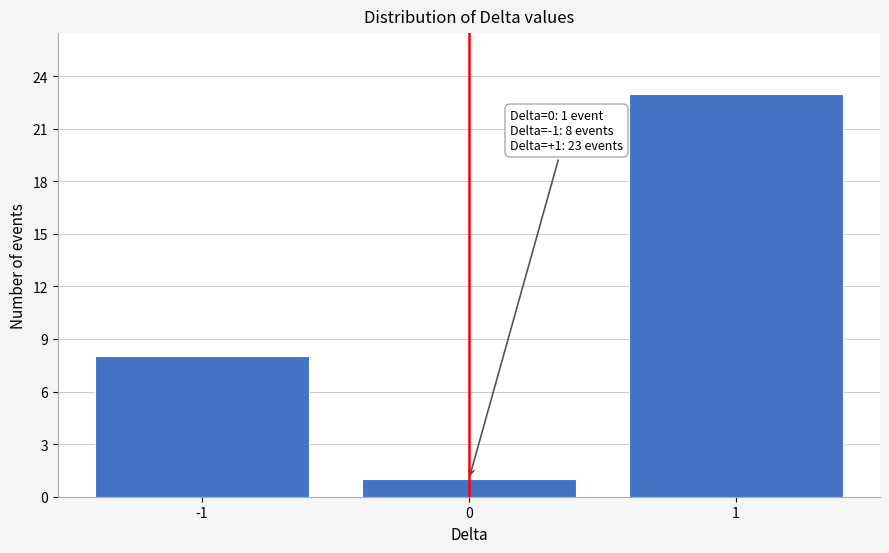

Reading left to right, list all the values displayed in this chart.

-1=8	0=1	1=23